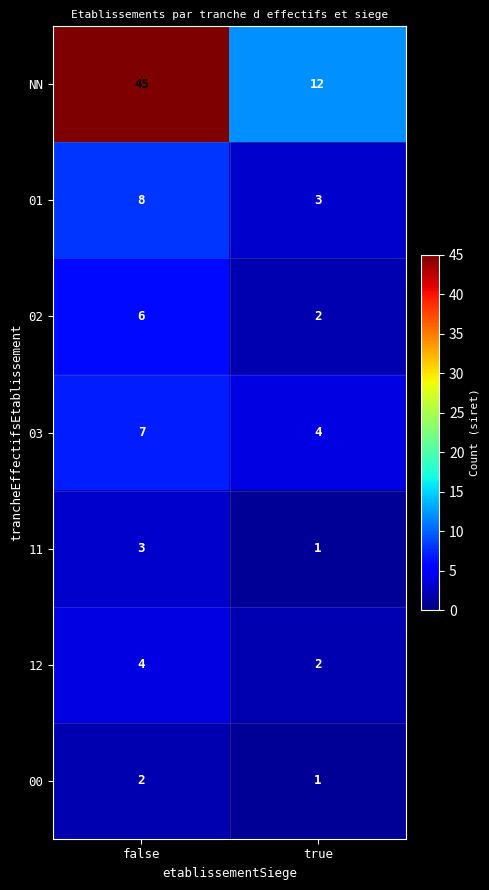

Which series changed the most between false and true?

NN